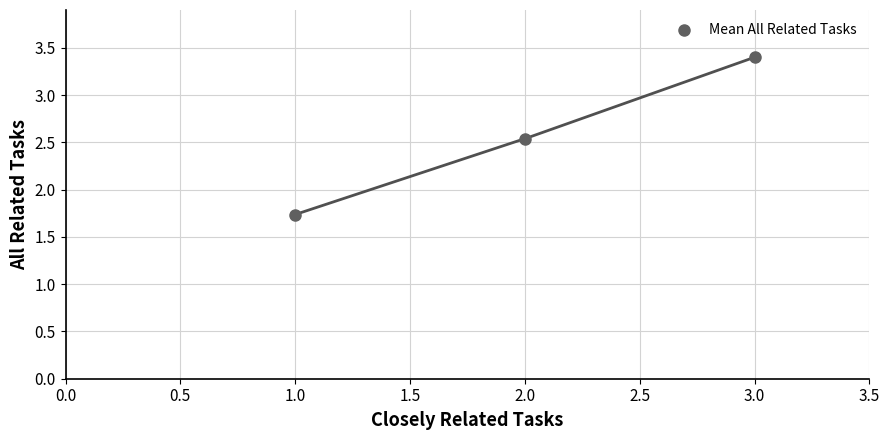

What Y value in the scatter plot is closest to 2?

1.7